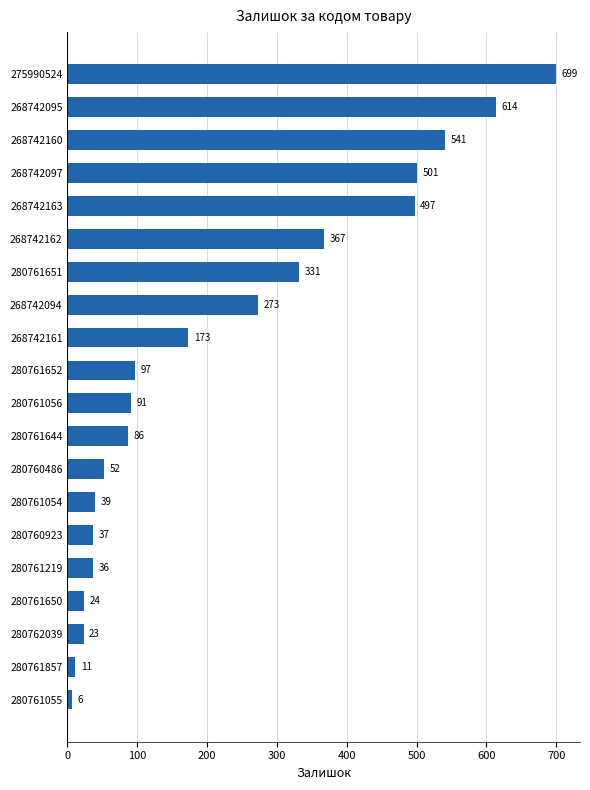

Which category has the highest value across all series?

275990524